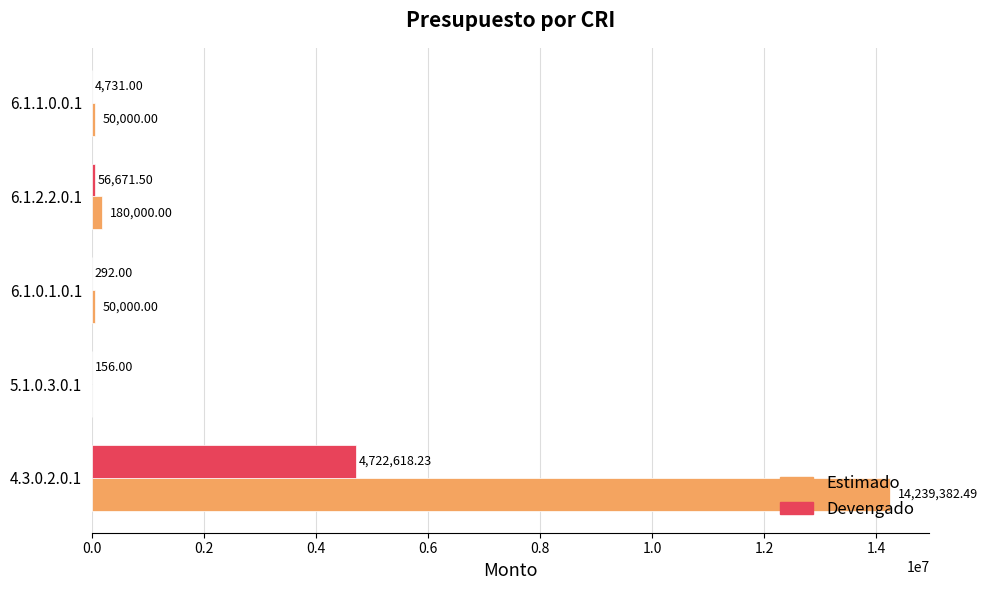

What is the maximum value shown in the chart?

14239382.5